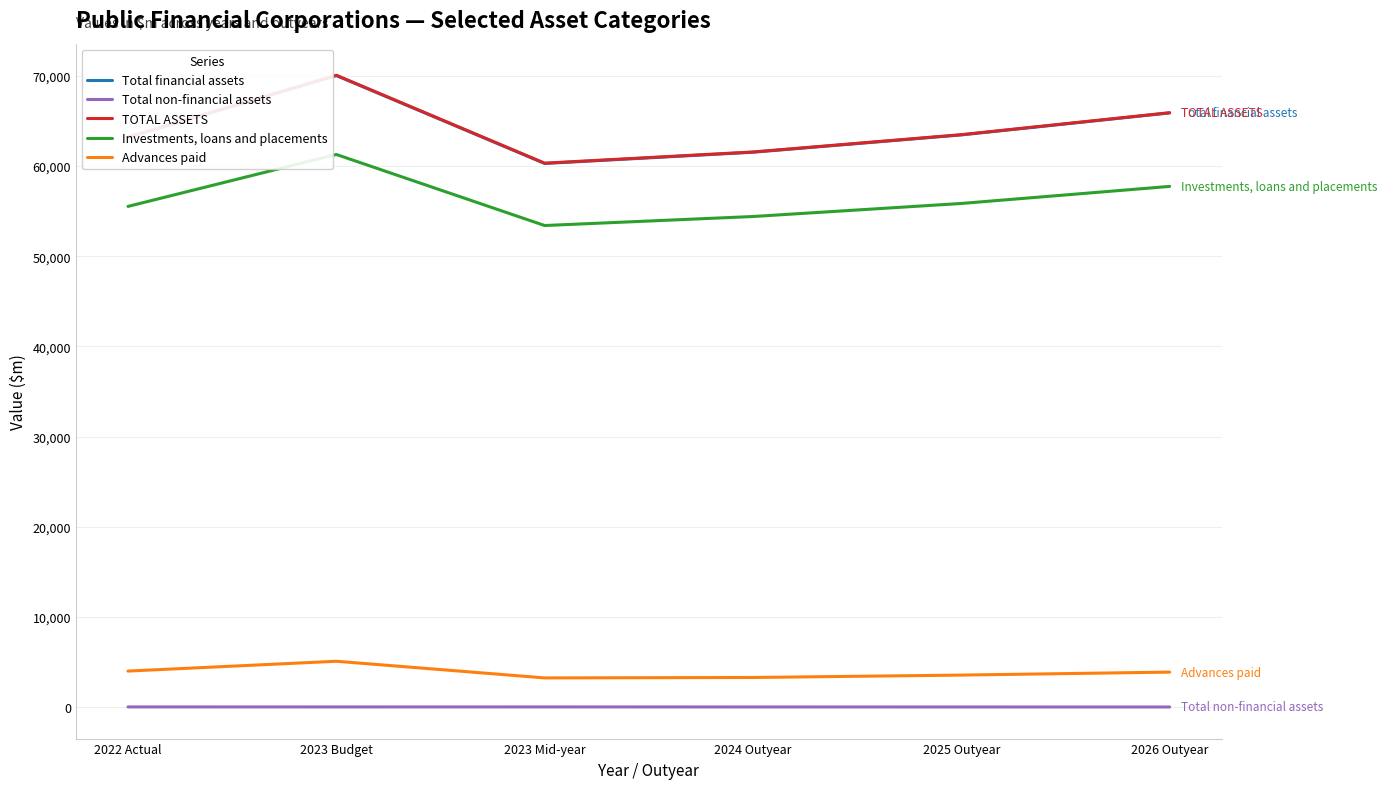

Does the chart display data point markers on the line(s)?

No